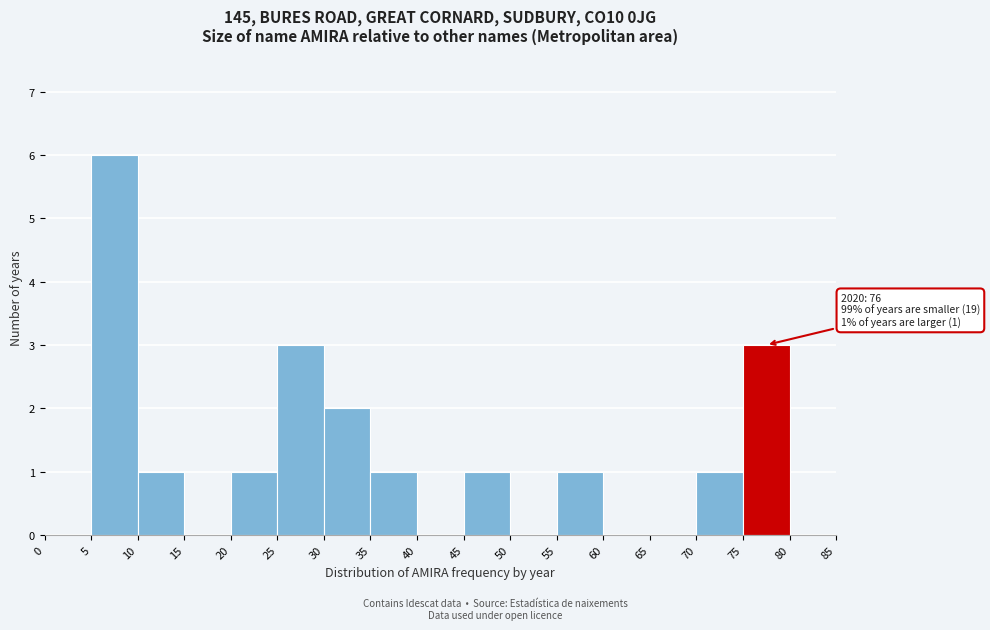

Over which range of the x-axis is the bar tallest?

5 to 10